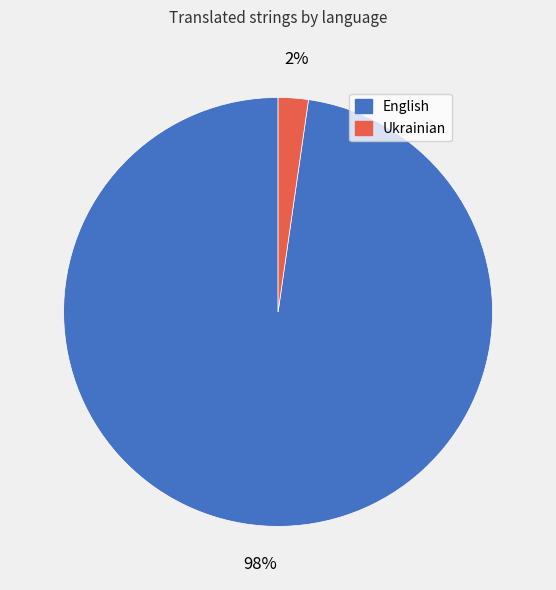

Which has a higher value, English or Ukrainian?

English